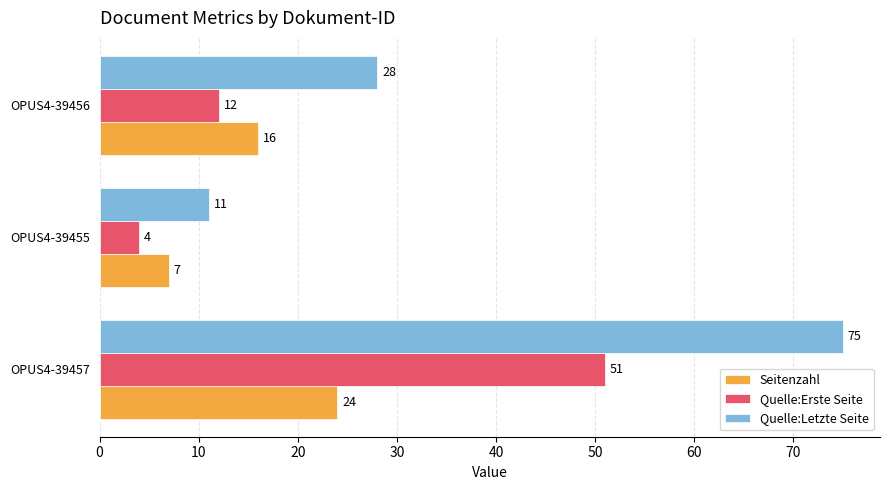

What is the smallest value displayed?

4